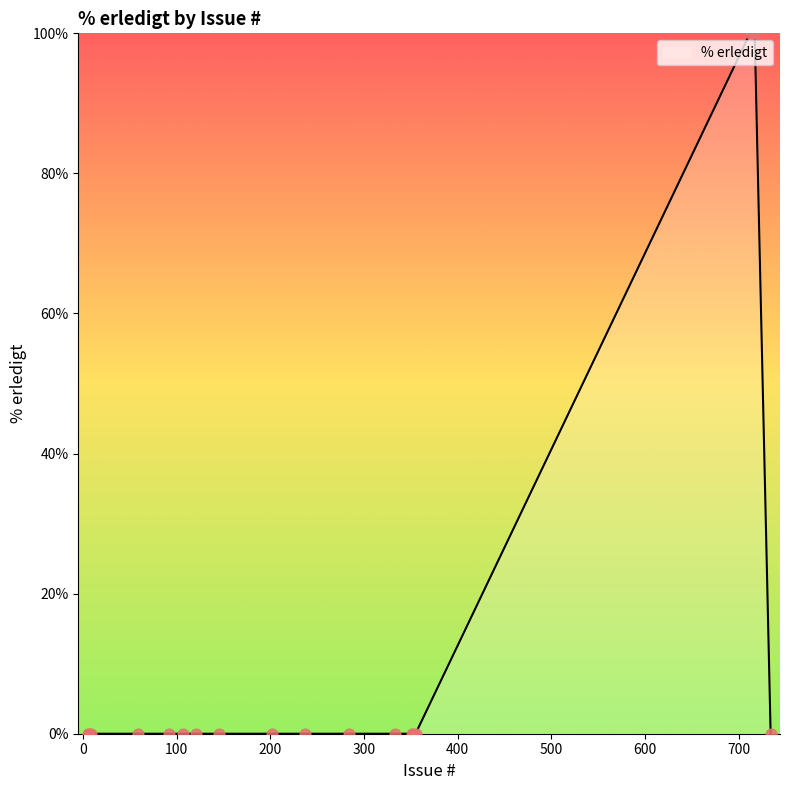

Which series reaches the minimum Y coordinate?

% erledigt line